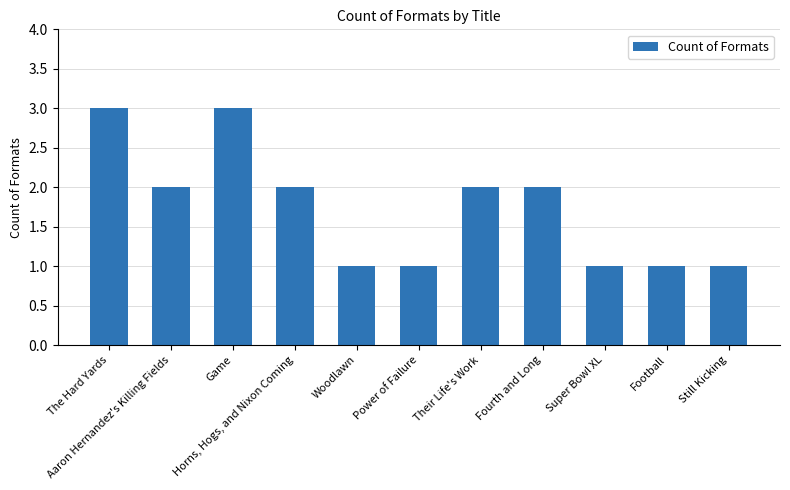

How many values are below 2?

5